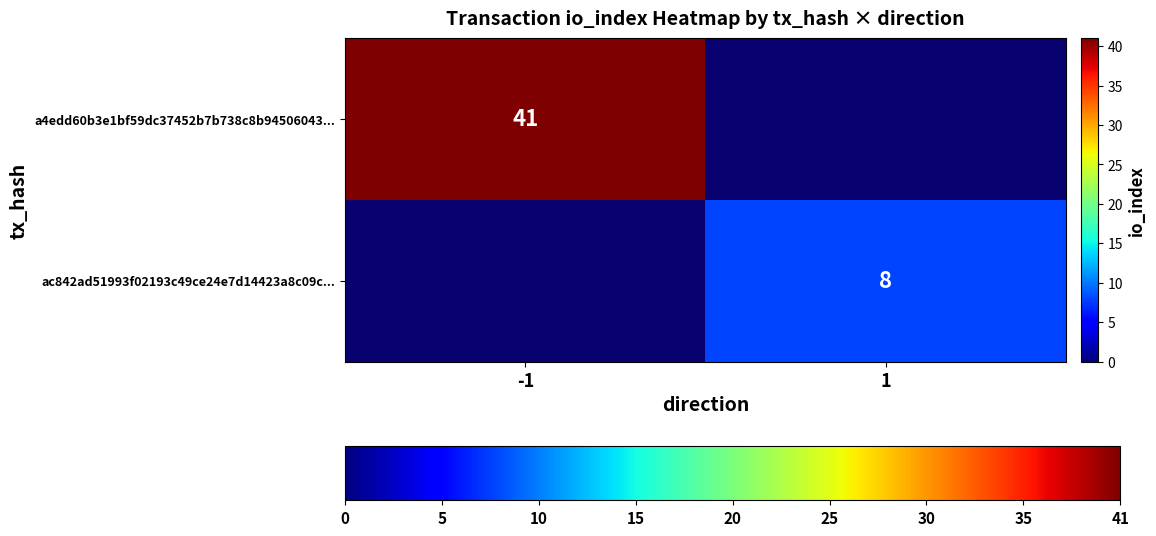

The value of ac842ad51993f02193c49ce24e7d14423a8c09c... at 1 is 8. True or false?

True